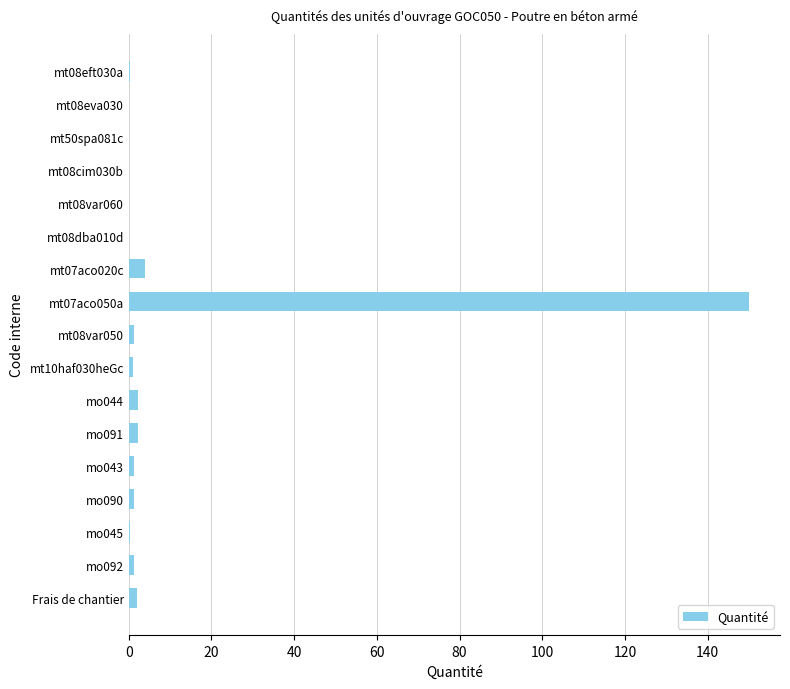

What is the sum of all values?

167.7